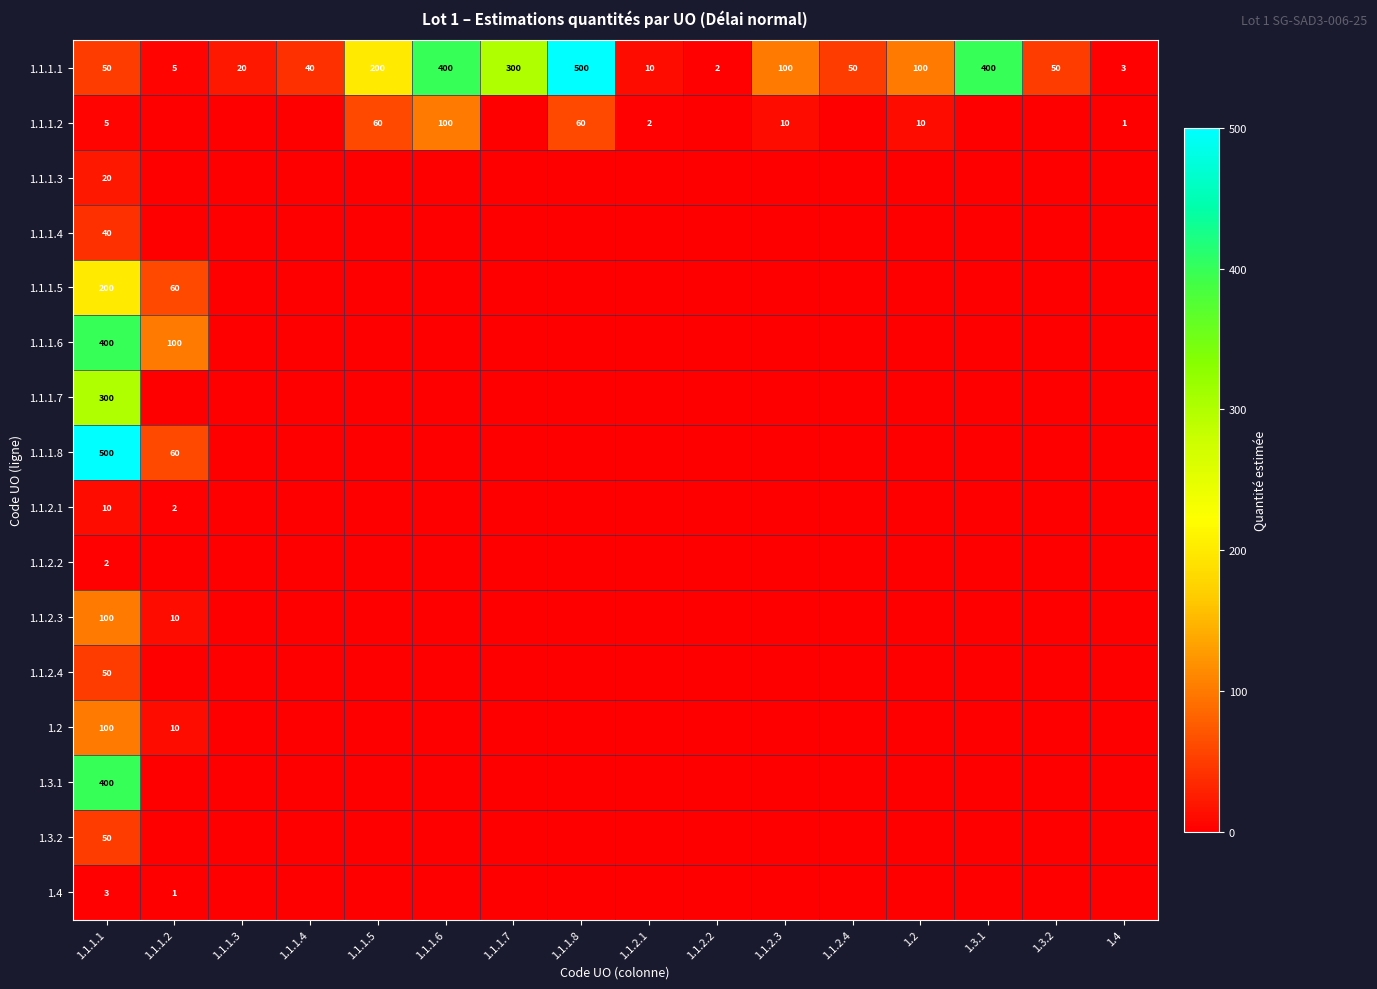

What is the average value of the 1.1.1.1 series?

139